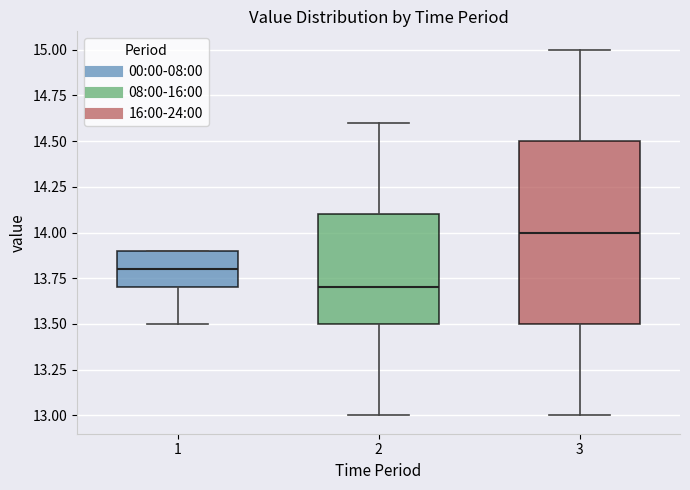

Which box is the tallest, from its lower edge to its upper edge?

3